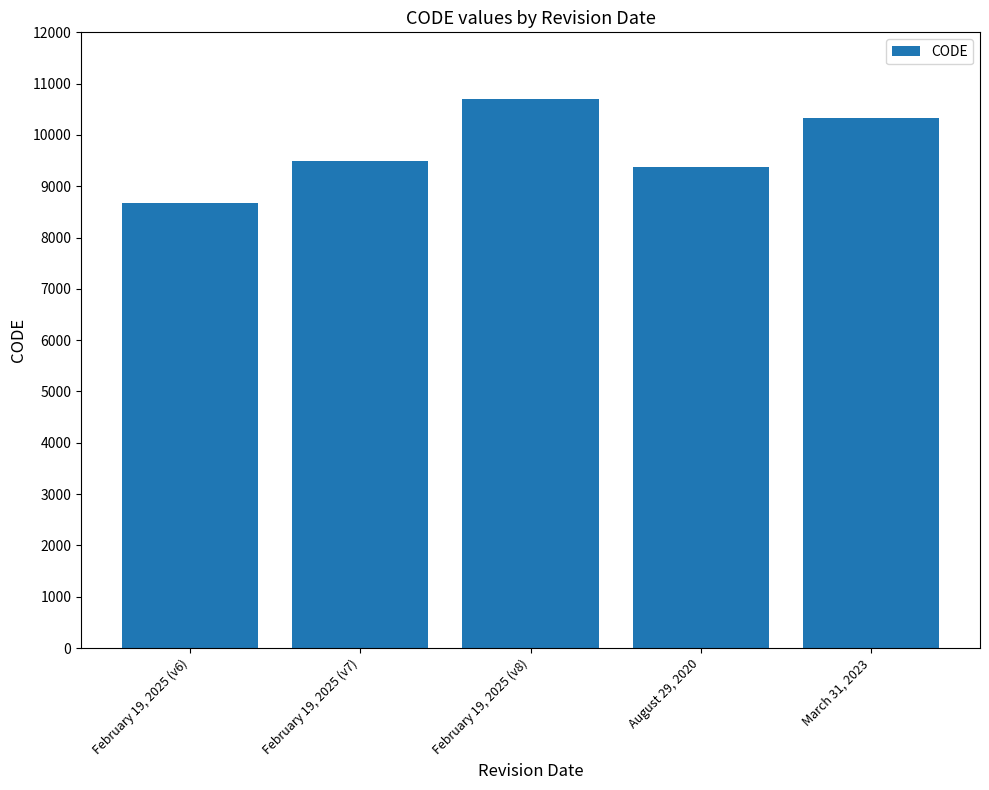

The value at August 29, 2020 is 9375. True or false?

True